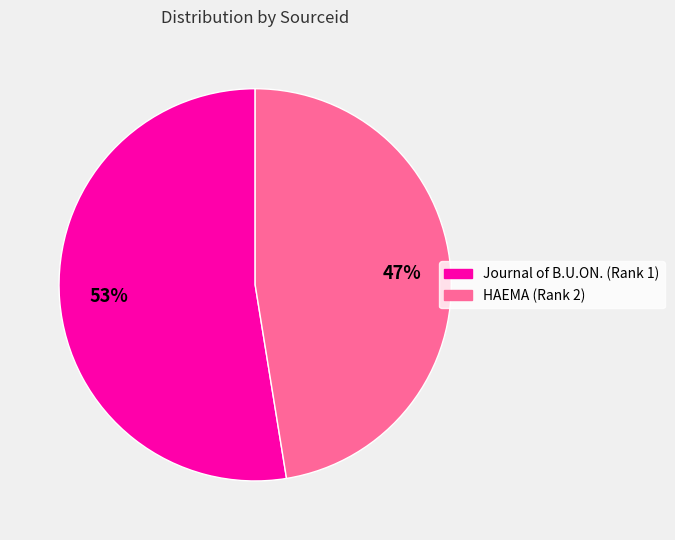

What percentage is the HAEMA (Rank 2) slice, to the nearest percent?

47%